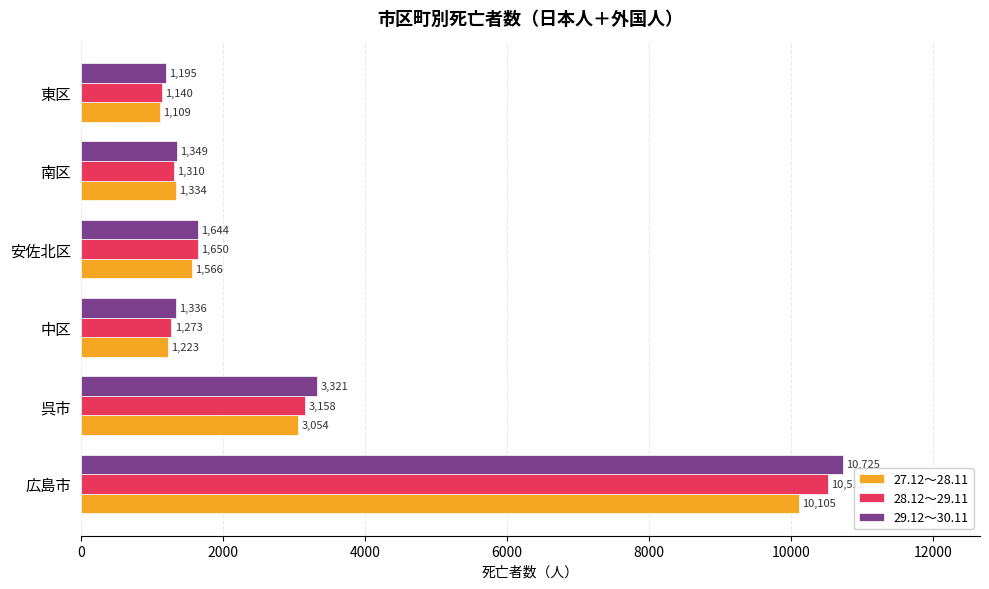

Which series has the widest spread of values?

29.12～30.11